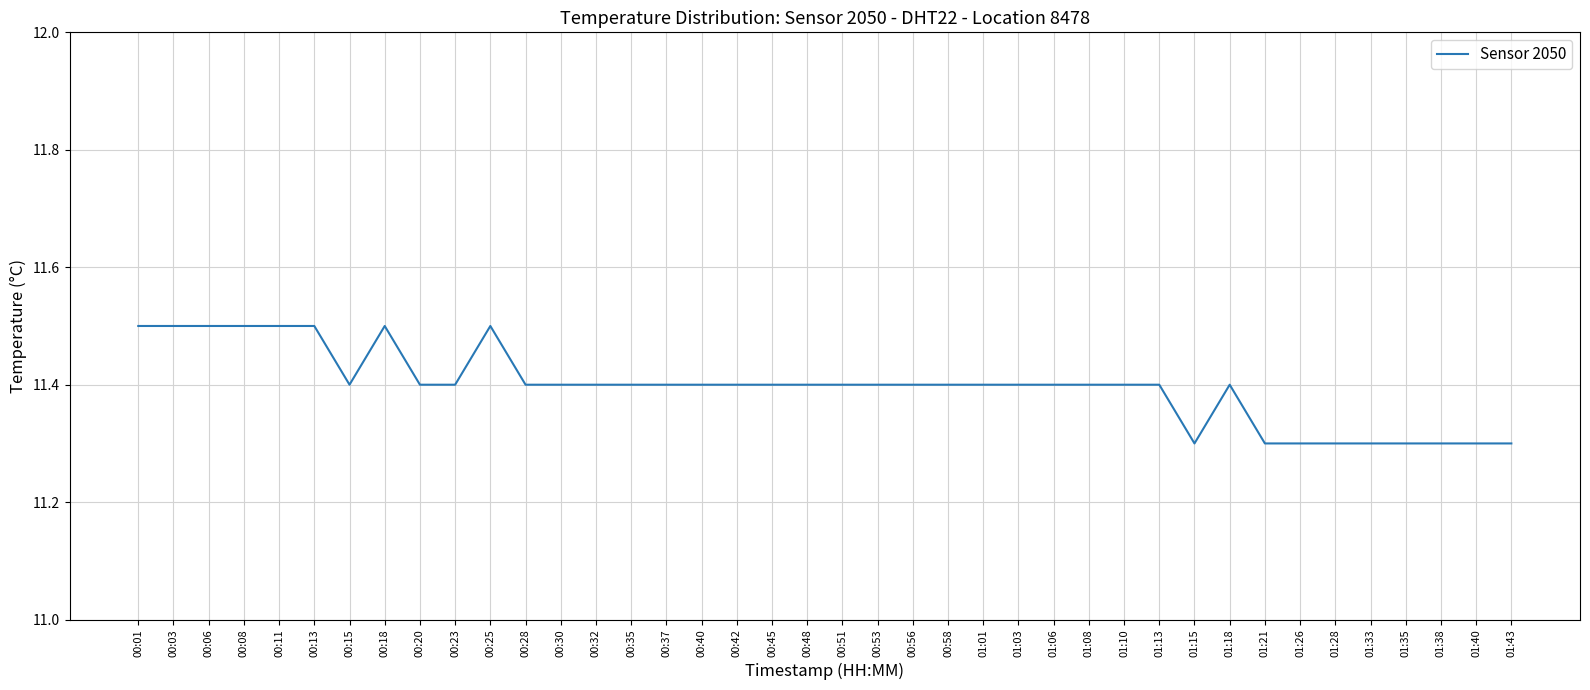

What position from the right is 00:23?

31